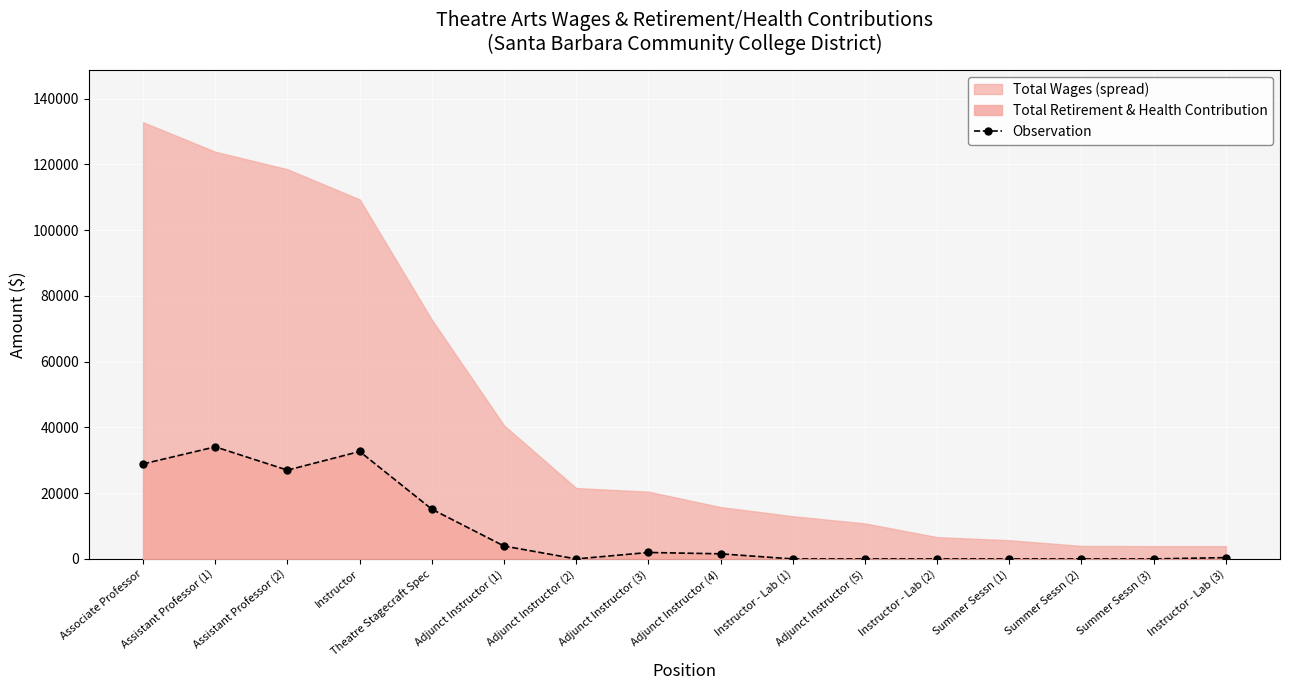

The value at Summer Sessn (3) is 0.0. True or false?

True